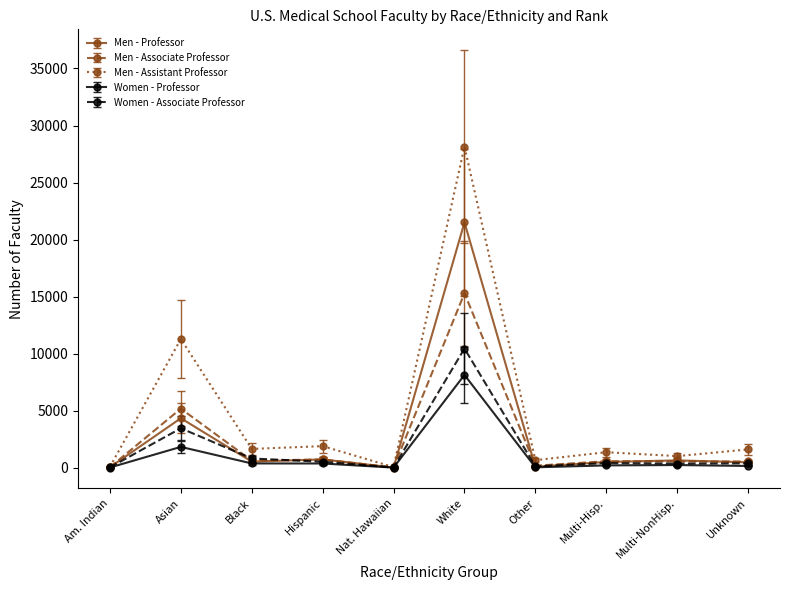

List the series in order of their peak value, lowest first.

Women - Professor, Women - Associate Professor, Men - Associate Professor, Men - Professor, Men - Assistant Professor